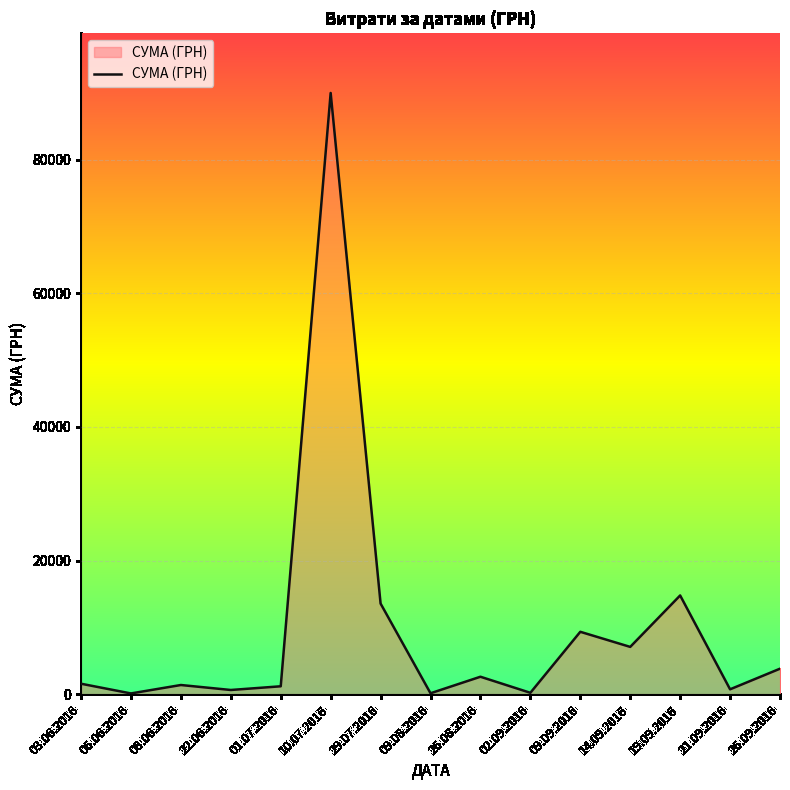

True or false: the data shows 1370.0 at 08.06.2016.

True